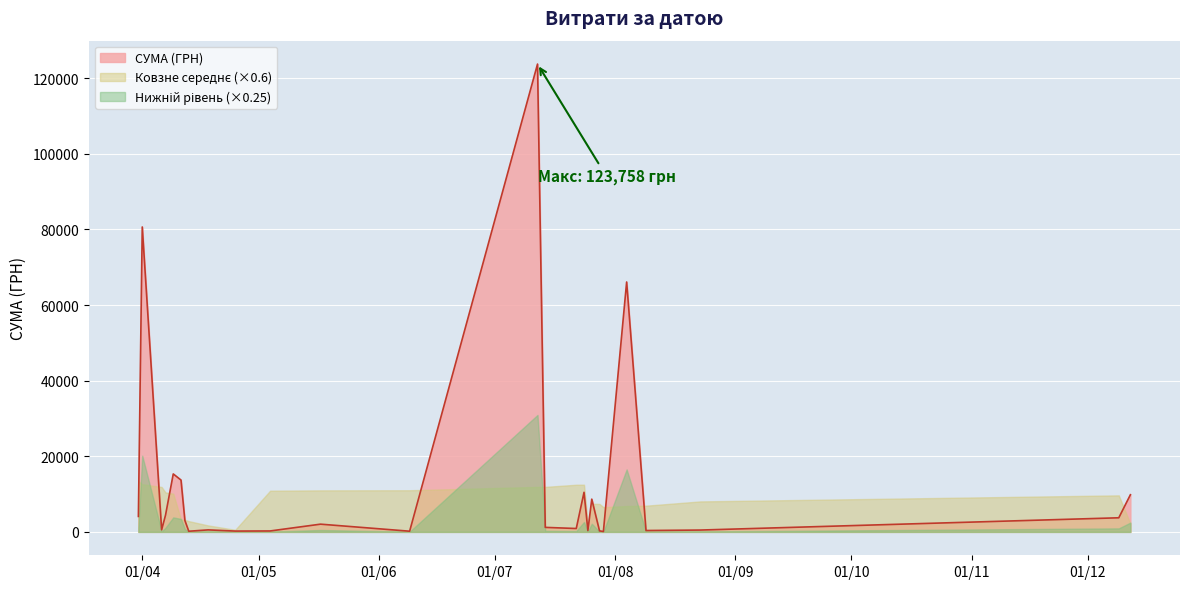

How many data points are less than 1738?

20